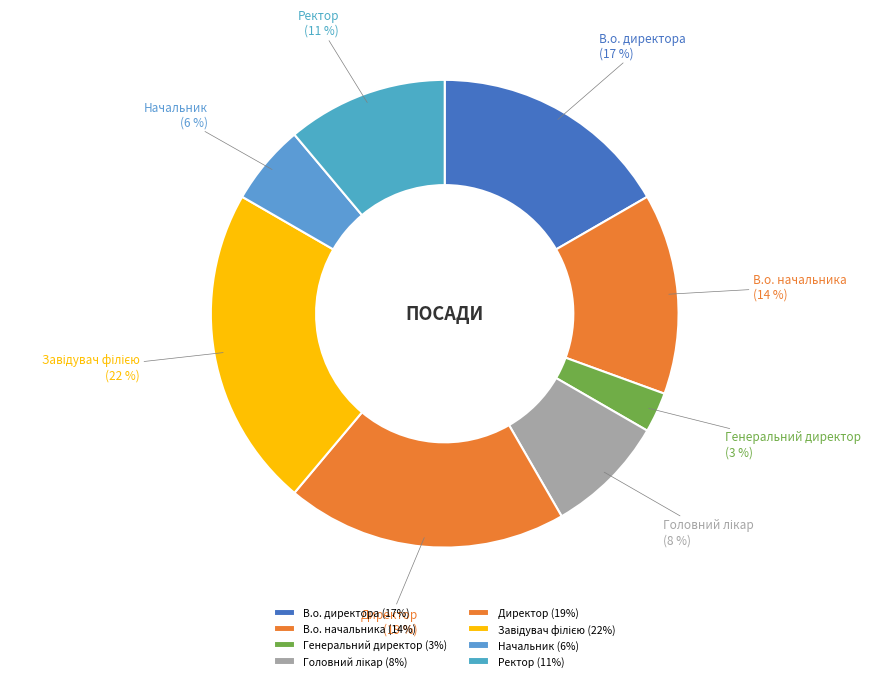

To the nearest percent, what percentage of the pie is Начальник?

6%